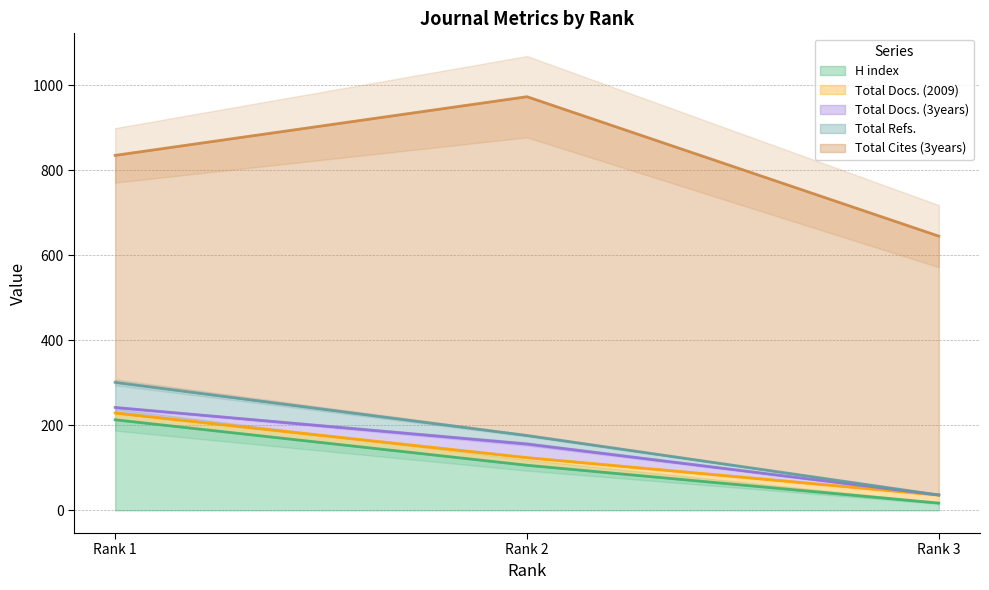

Which series has the widest spread of values?

Total Cites (3years) (line)